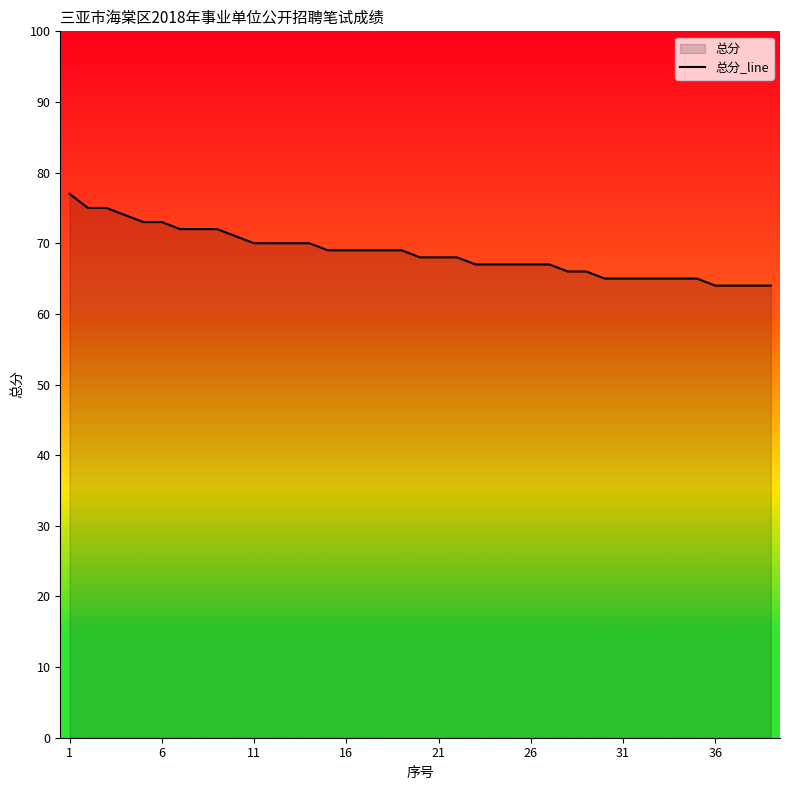

Reading left to right, transcribe all the data shown in this chart.

77	75	75	74	73	73	72	72	72	71	70	70	70	70	69	69	69	69	69	68	68	68	67	67	67	67	67	66	66	65	65	65	65	65	65	64	64	64	64